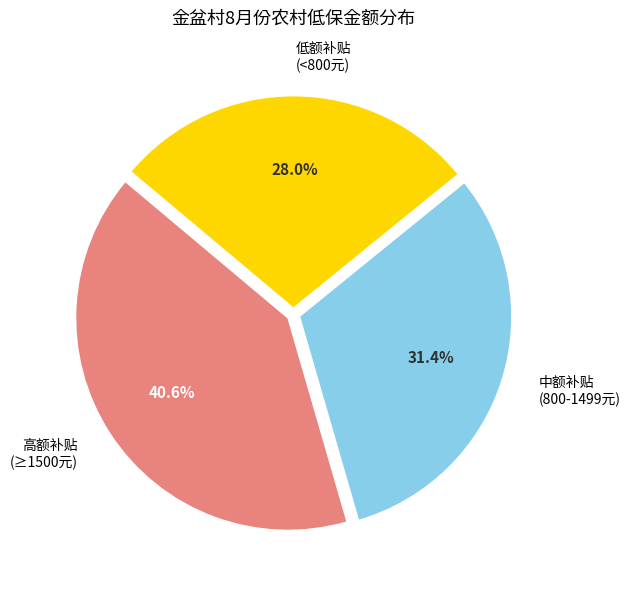

Rank the categories by value from highest to lowest.

高额补贴 (≥1500元), 中额补贴 (800-1499元), 低额补贴 (<800元)